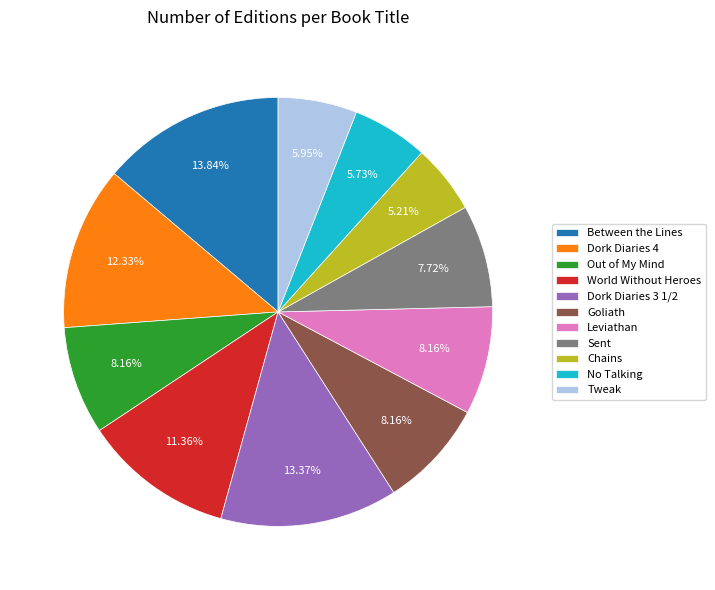

Does Tweak represent more than half of the total?

No